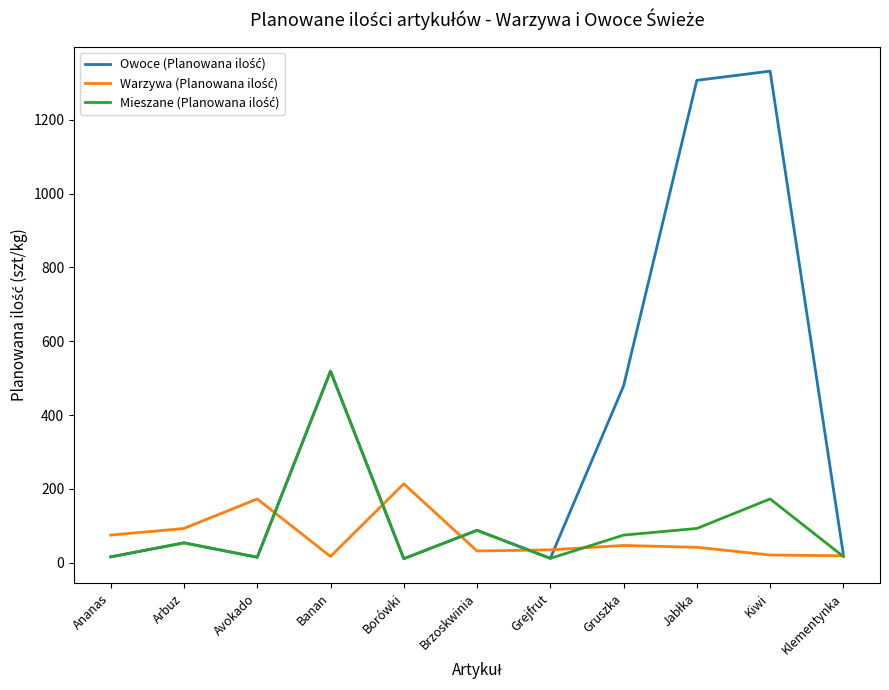

How many lines are shown in the chart?

3